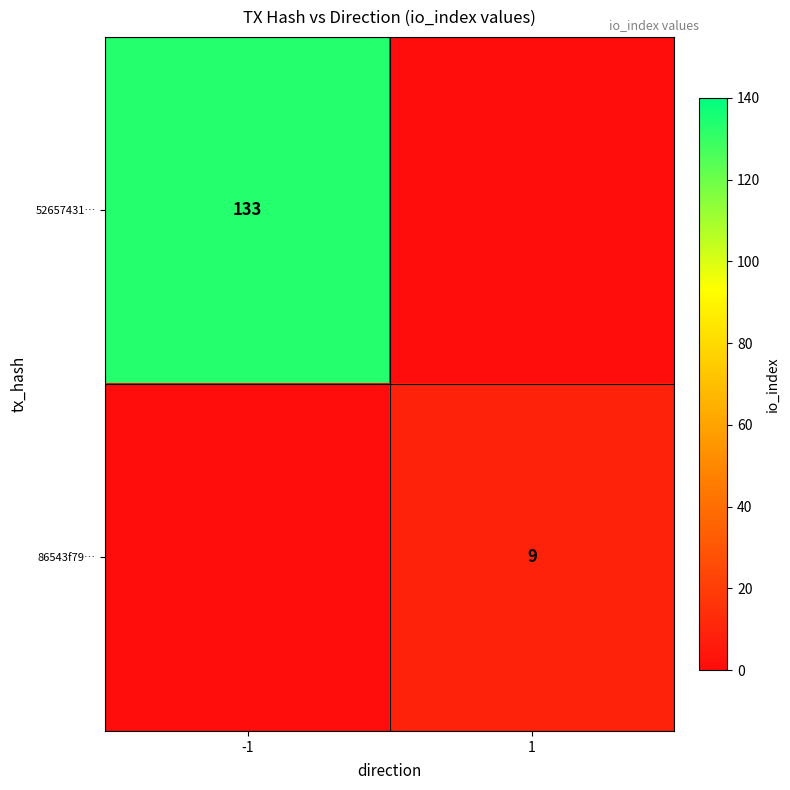

The 52657431… series shows 59 at -1. True or false?

False